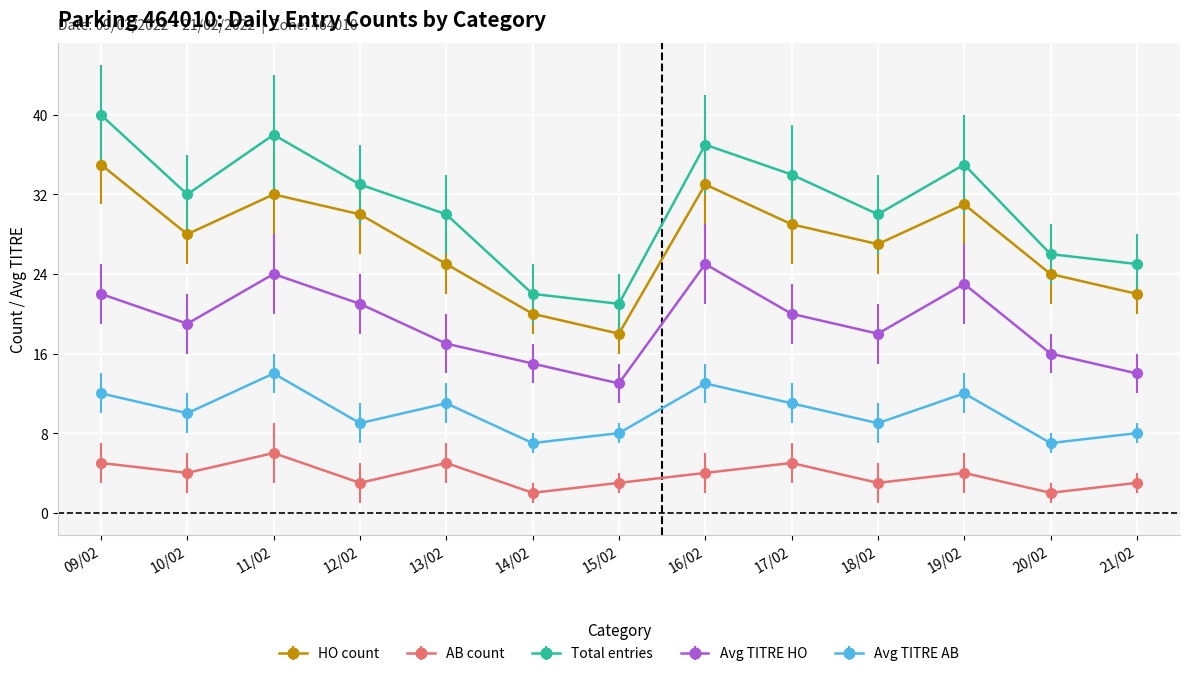

True or false: HO count and Avg TITRE HO intersect in this chart.

False